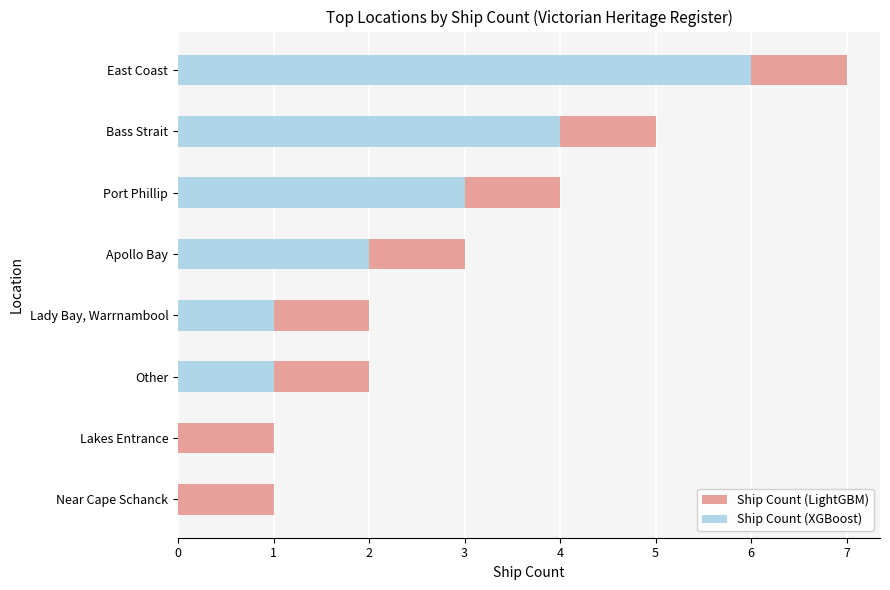

What is the value of the Ship Count (LightGBM) bar at the 7th from the left?

5